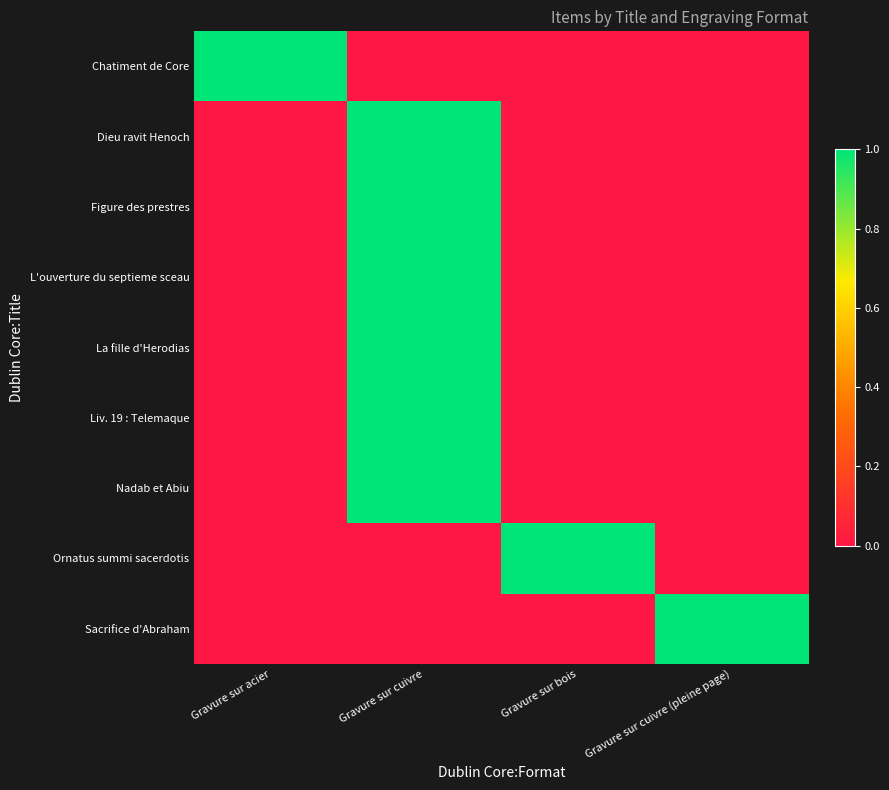

Which series changed the most between Gravure sur bois and Gravure sur cuivre (pleine page)?

Ornatus summi sacerdotis